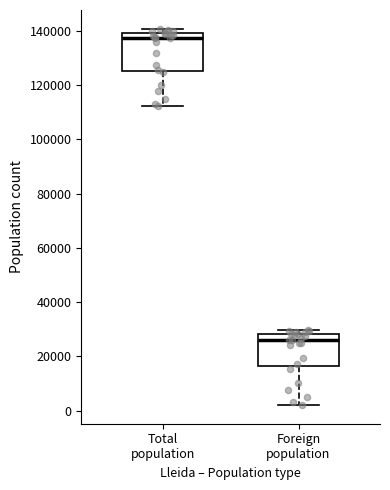

Reading left to right, read every box against the y-axis: the position of its median line, the range the box covers, and the ends of its whiskers. The values are not printed on the chart, so give them approximately, as read against the axis.

Total population: median 138000, box 126000 to 140000, whiskers 112000 to 140000 (just above the box's upper edge)
Foreign population: median 26000, box 16000 to 28000, whiskers 2000 to 30000